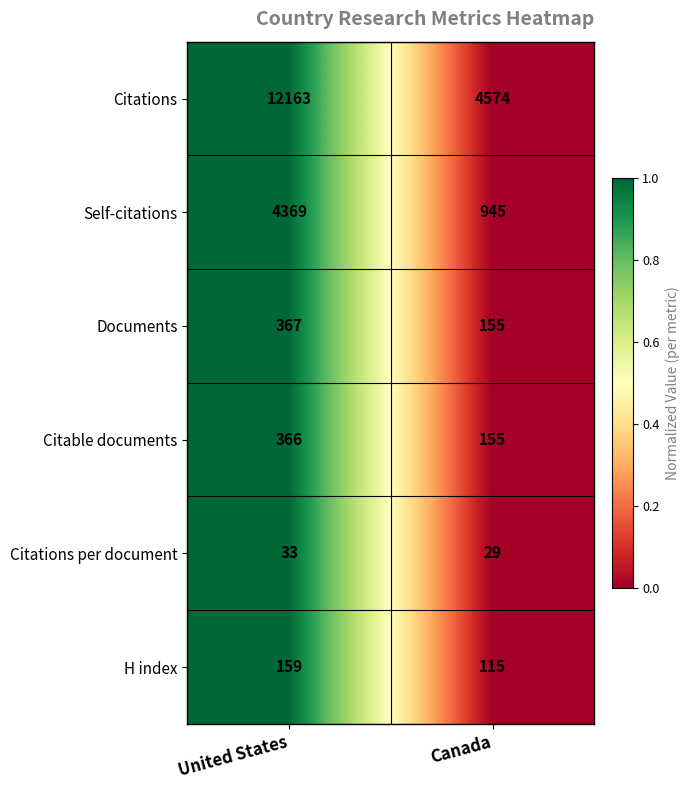

Reading left to right, what are all the values shown in this chart?

Citations: 12163	4574
Self-citations: 4369	945
Documents: 367	155
Citable documents: 366	155
Citations per document: 33	29
H index: 159	115